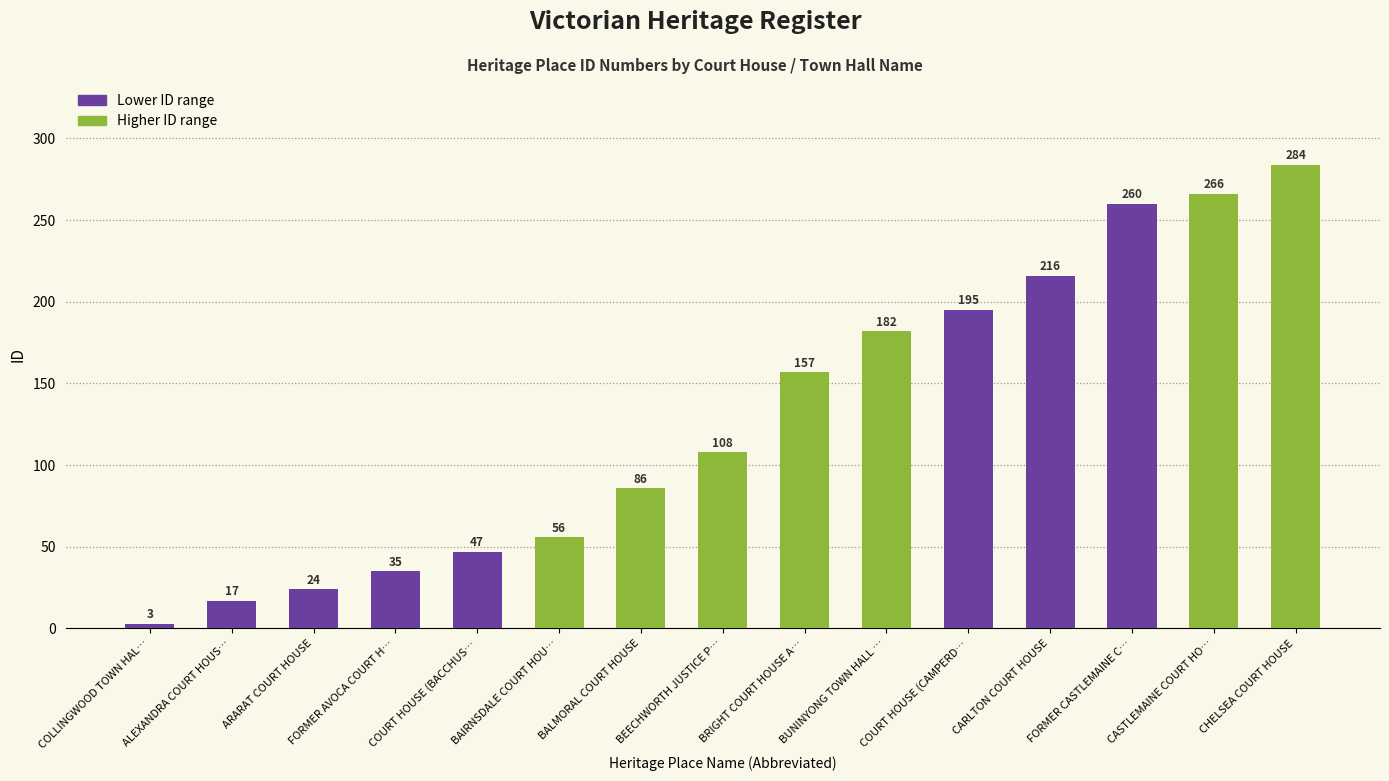

Count the number of data series in this chart.

1